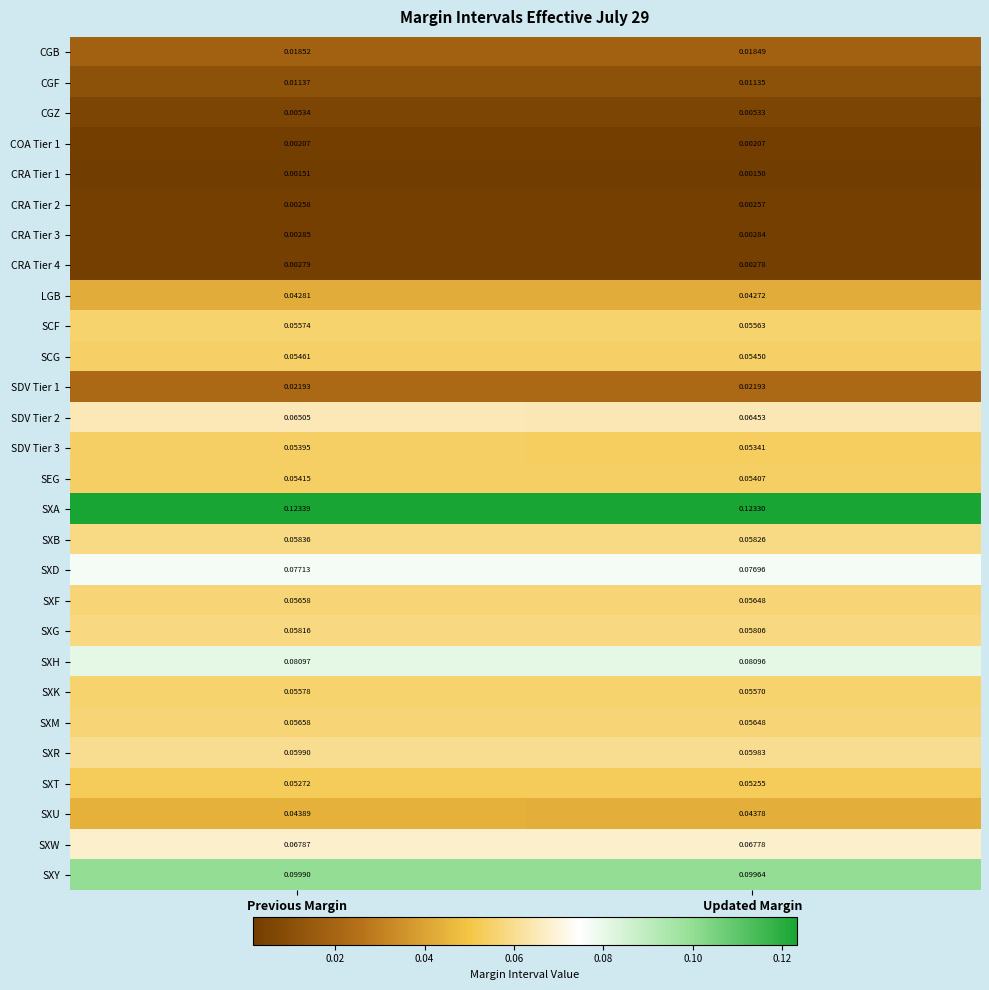

At how many categories does at least one series exceed 0?

2